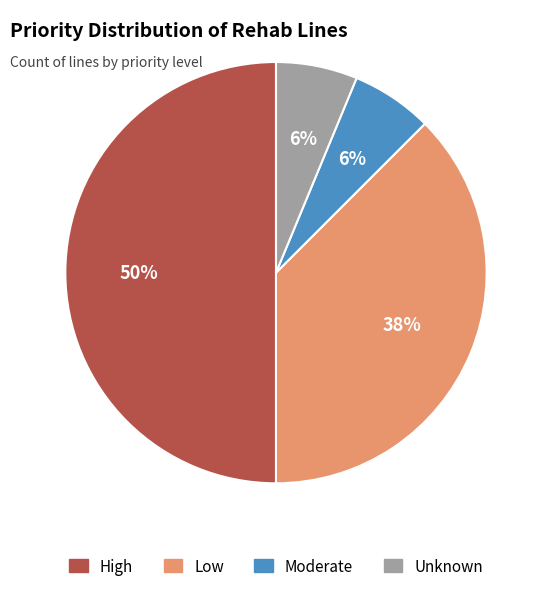

True or false: Low accounts for 24% of the total.

False